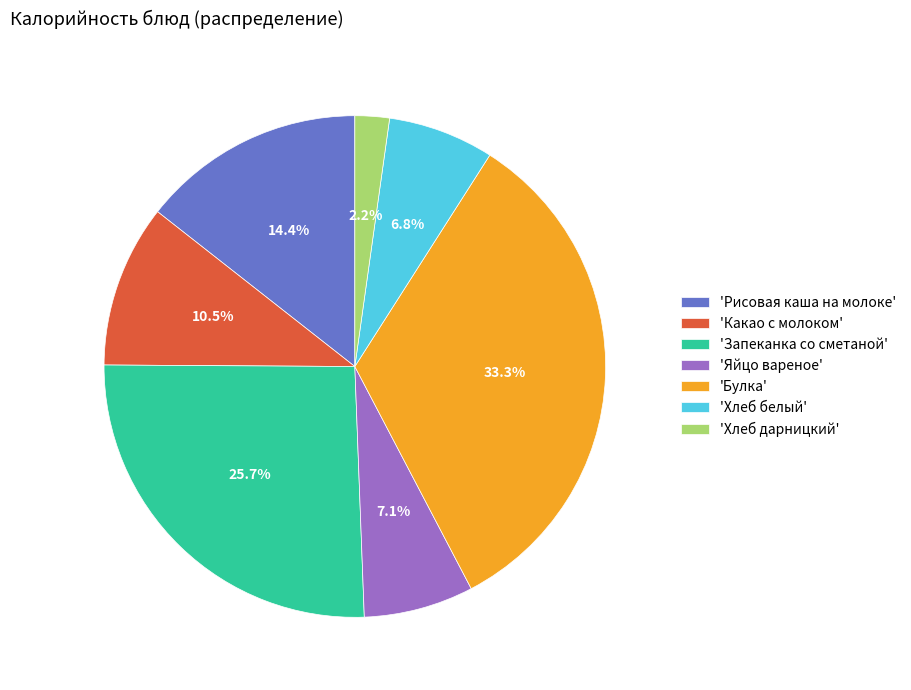

What is the ratio of the value at 'Хлеб белый' to the value at 'Запеканка со сметаной'?

0.3